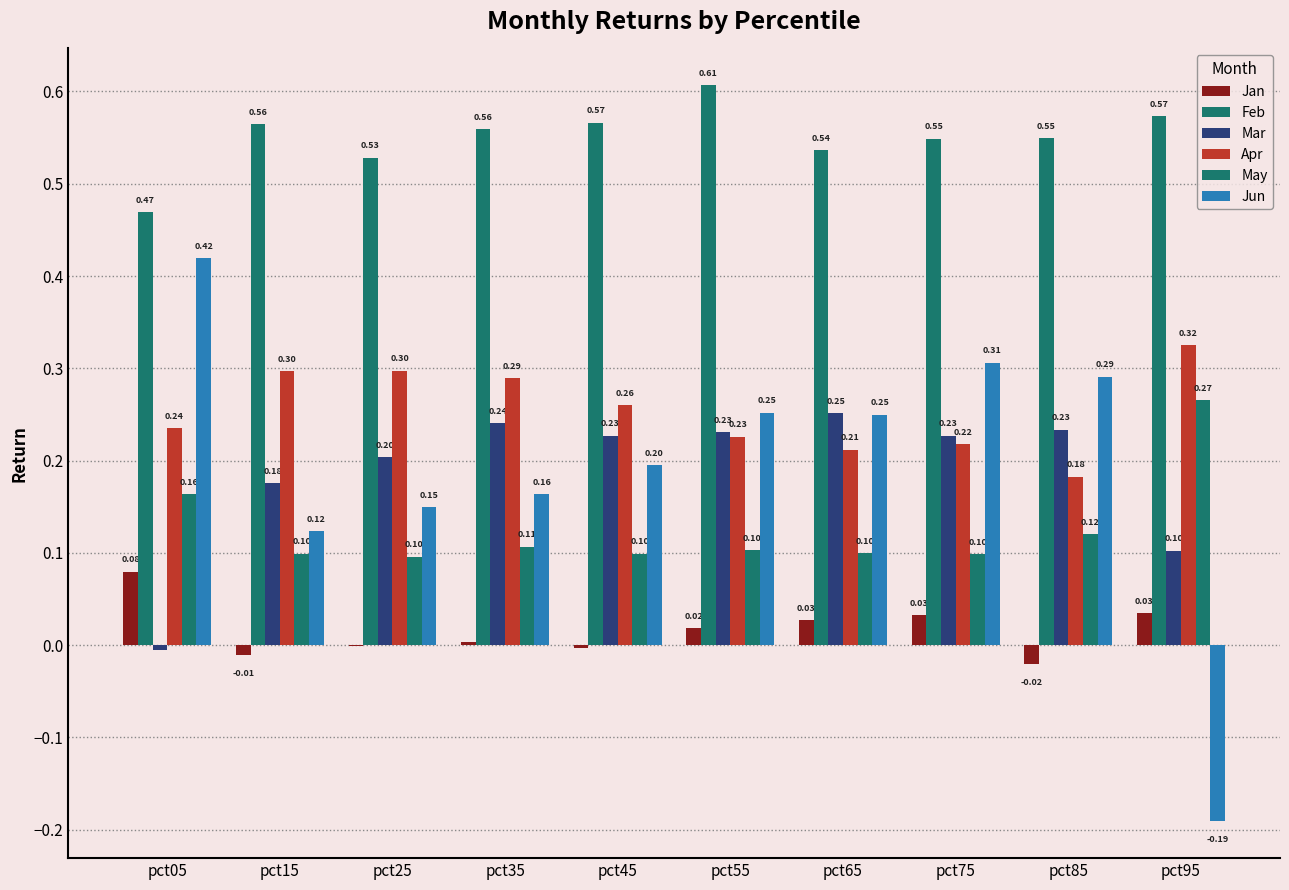

How many data points does each series have?

10